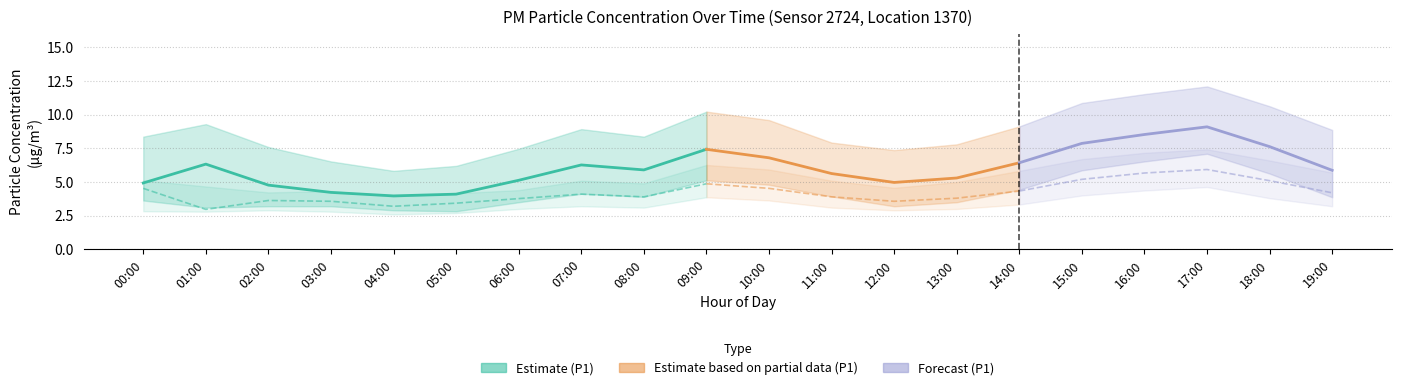

At how many categories does at least one series exceed 7?

5